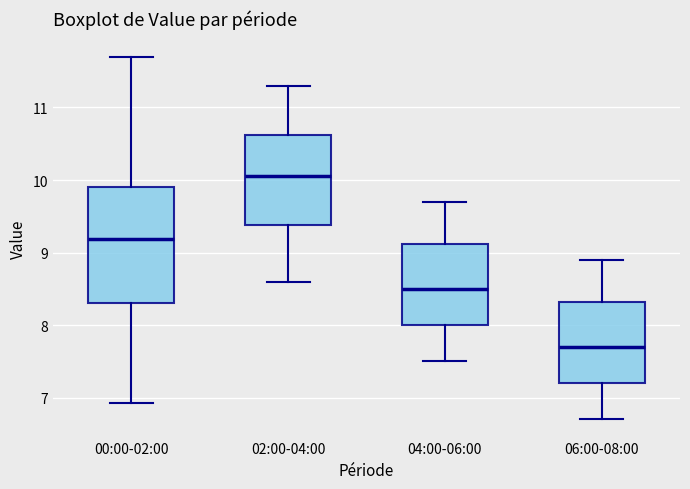

Reading left to right, read every box against the y-axis: the position of its median line, the range the box covers, and the ends of its whiskers. The values are not printed on the chart, so give them approximately, as read against the axis.

00:00-02:00: median 9.2, box 8.3 to 9.9, whiskers 6.9 to 11.7
02:00-04:00: median 10.1, box 9.4 to 10.6, whiskers 8.6 to 11.3
04:00-06:00: median 8.5, box 8.0 to 9.1, whiskers 7.5 to 9.7
06:00-08:00: median 7.7, box 7.2 to 8.3, whiskers 6.7 to 8.9